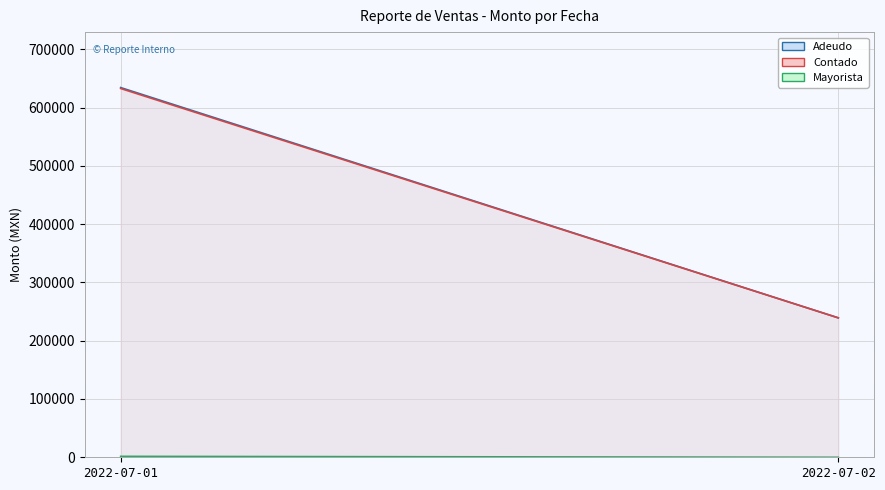

Where is the first local maximum for Adeudo?

2022-07-01